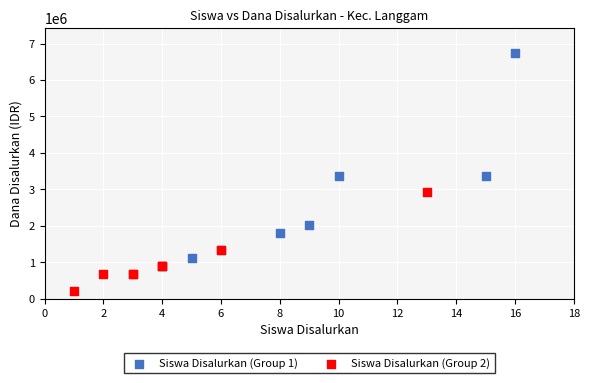

Which series contains the lowest Y value?

Siswa Disalurkan (Group 2)